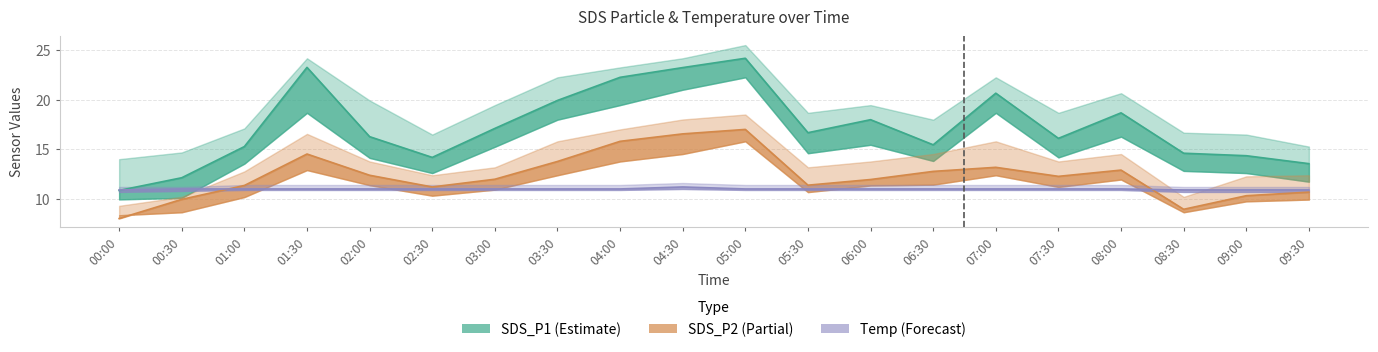

How many lines are shown in the chart?

3